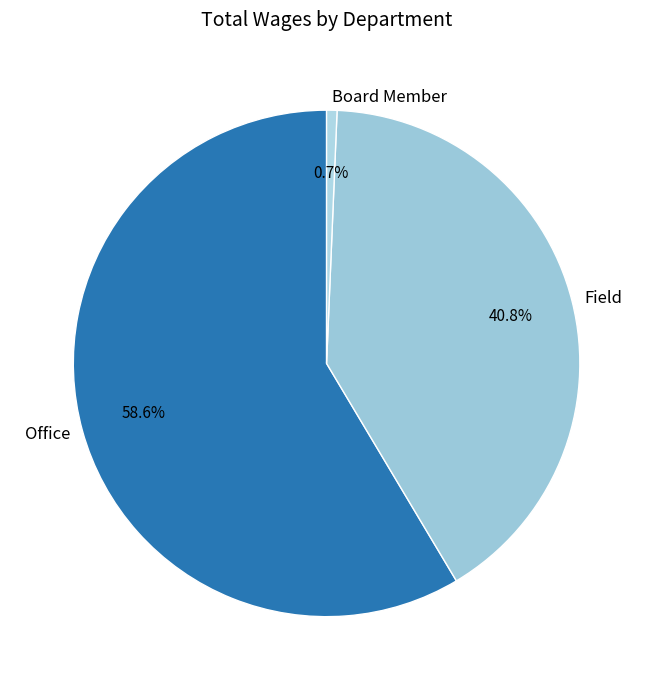

What percentage is the Board Member slice, to the nearest percent?

1%